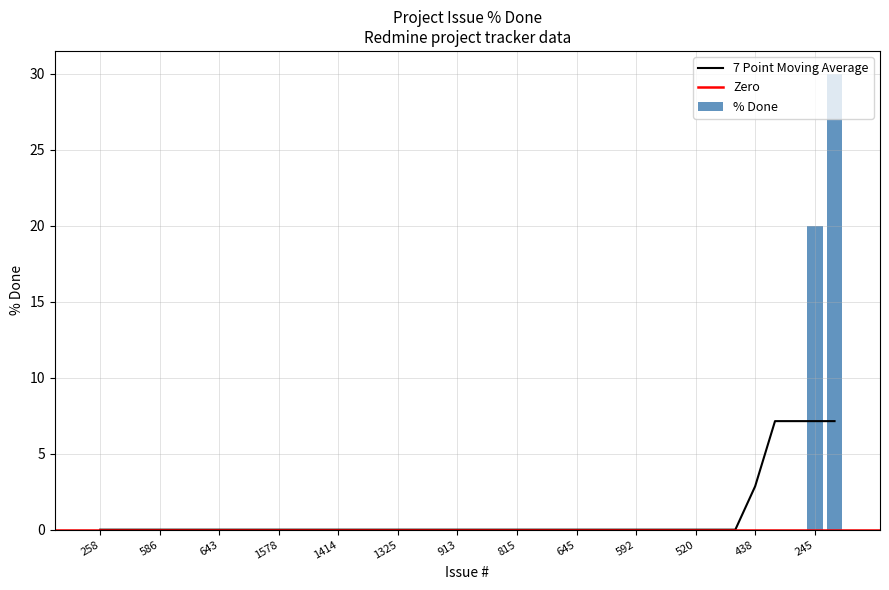

How many categories are shown in the chart?

38